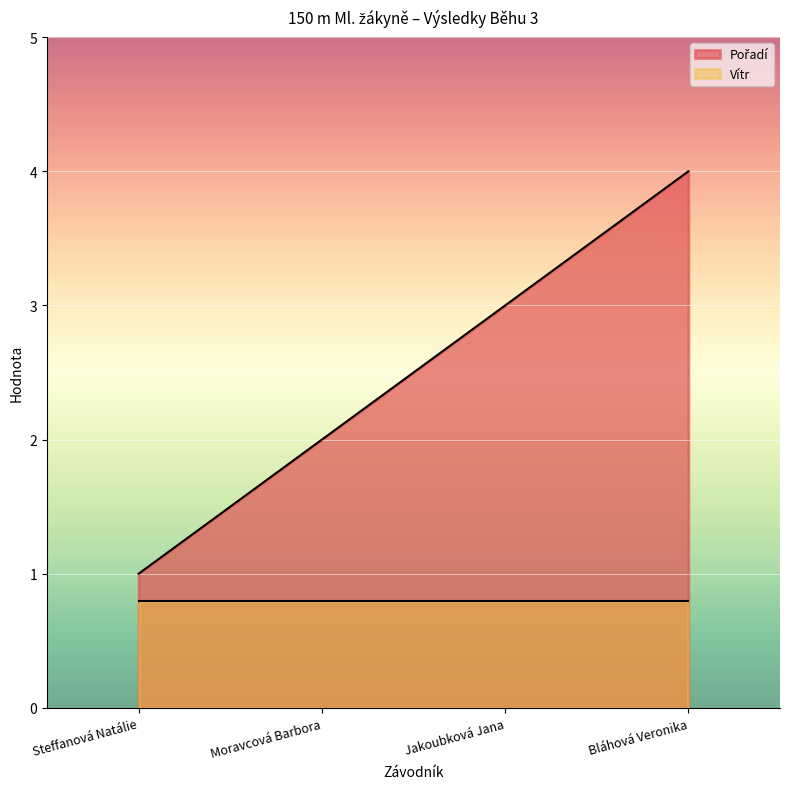

The value at Moravcová Barbora is 2. True or false?

True